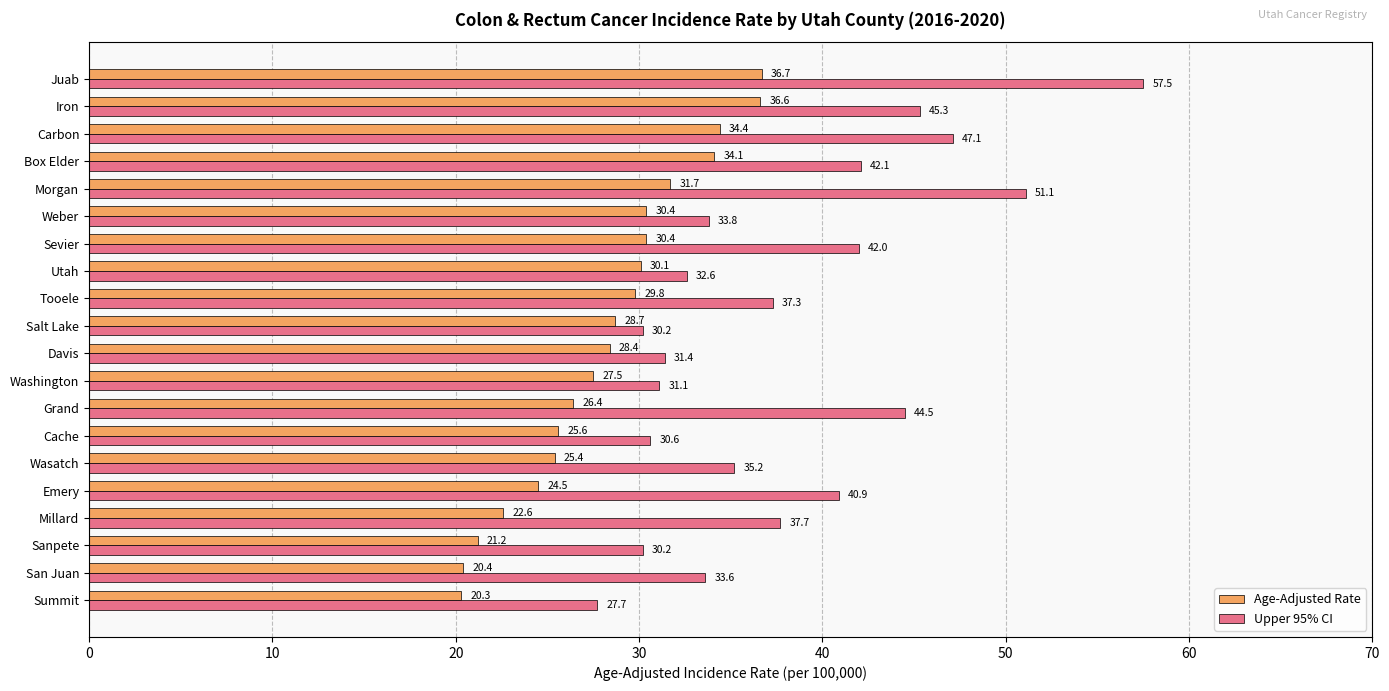

At which category is the sum across all series the highest?

Juab